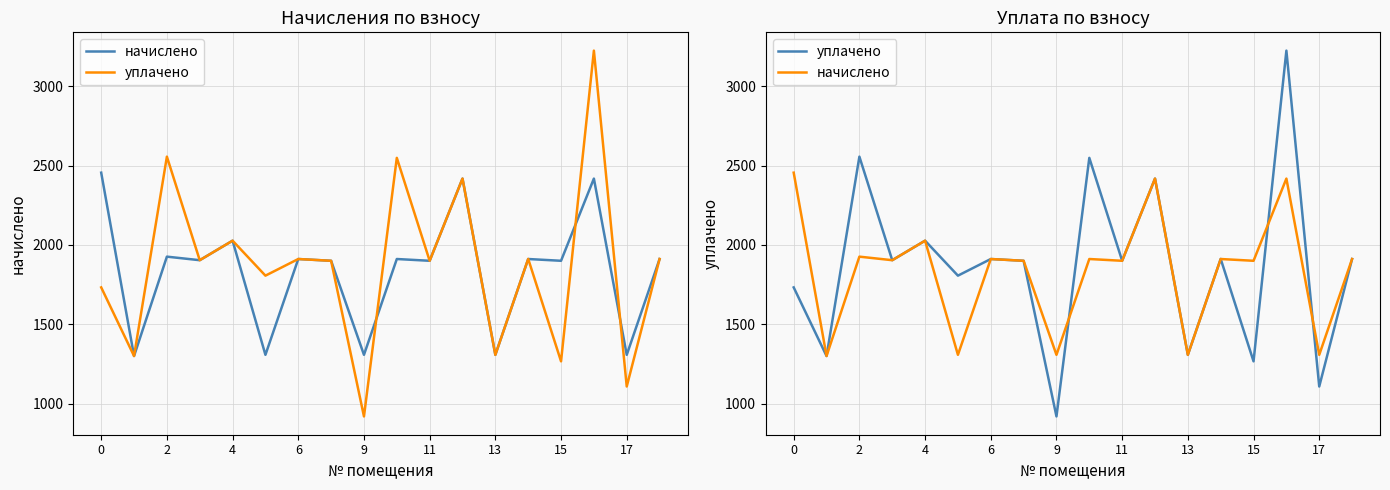

Rank the series by their maximum value, from lowest to highest.

начислено, уплачено